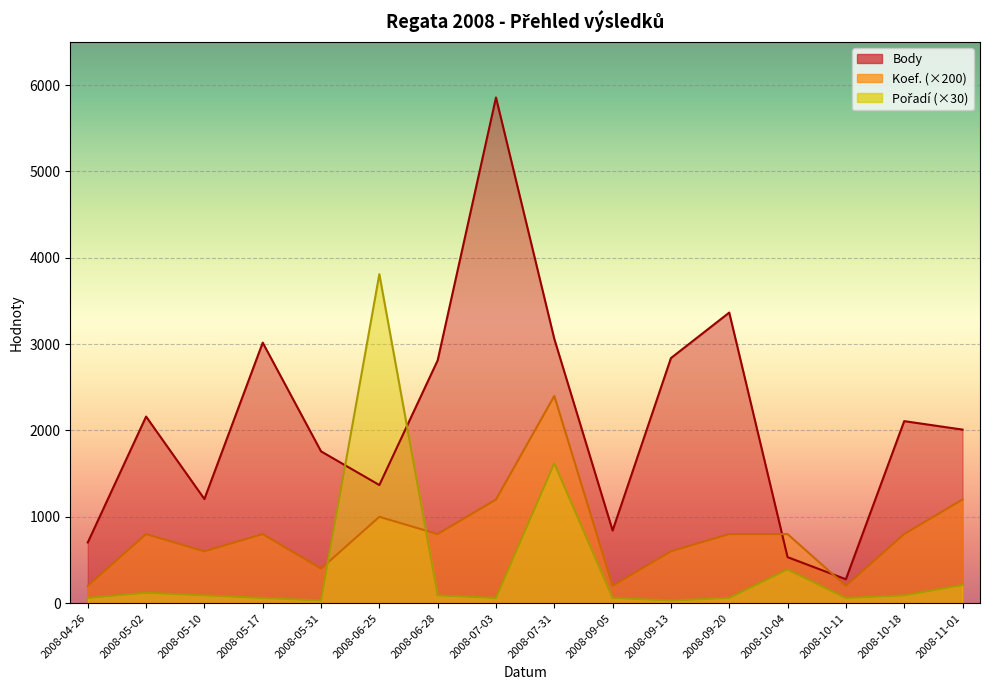

What is the difference between the maximum and minimum values in the Koef. series?

2200